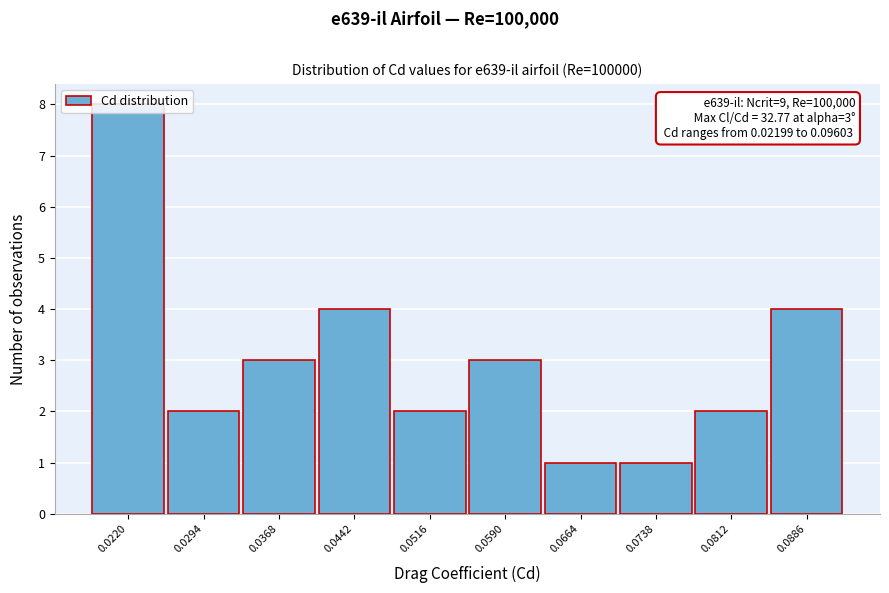

The value at 0.0220 is 8. True or false?

True